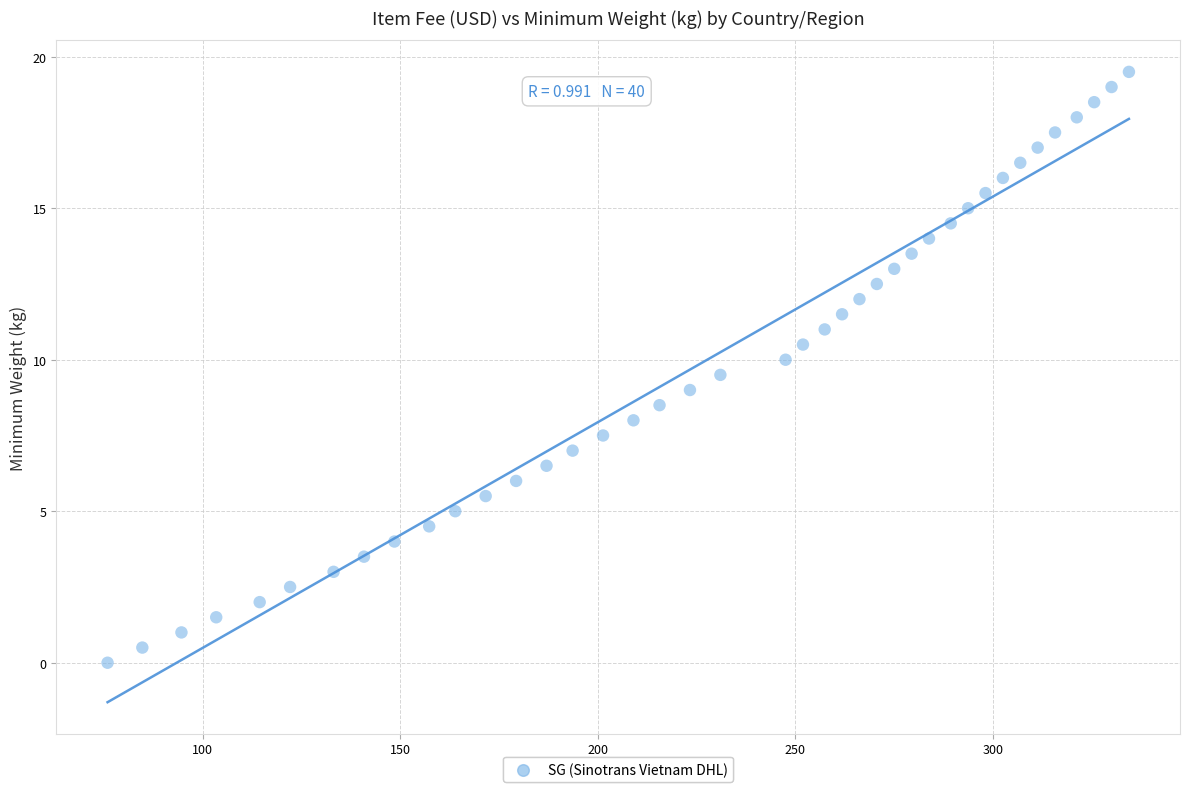

What is the range of Y values (max minus min)?

19.5